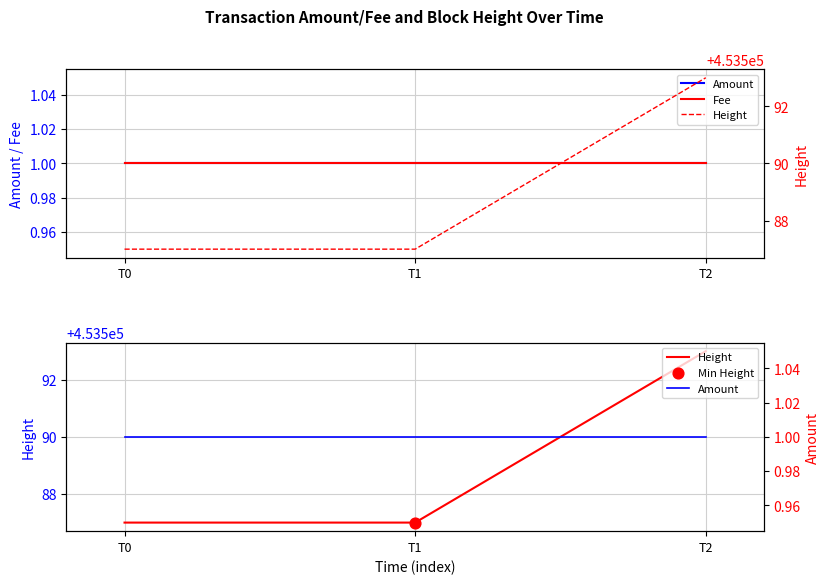

What is the total value across all series at T2?

453595